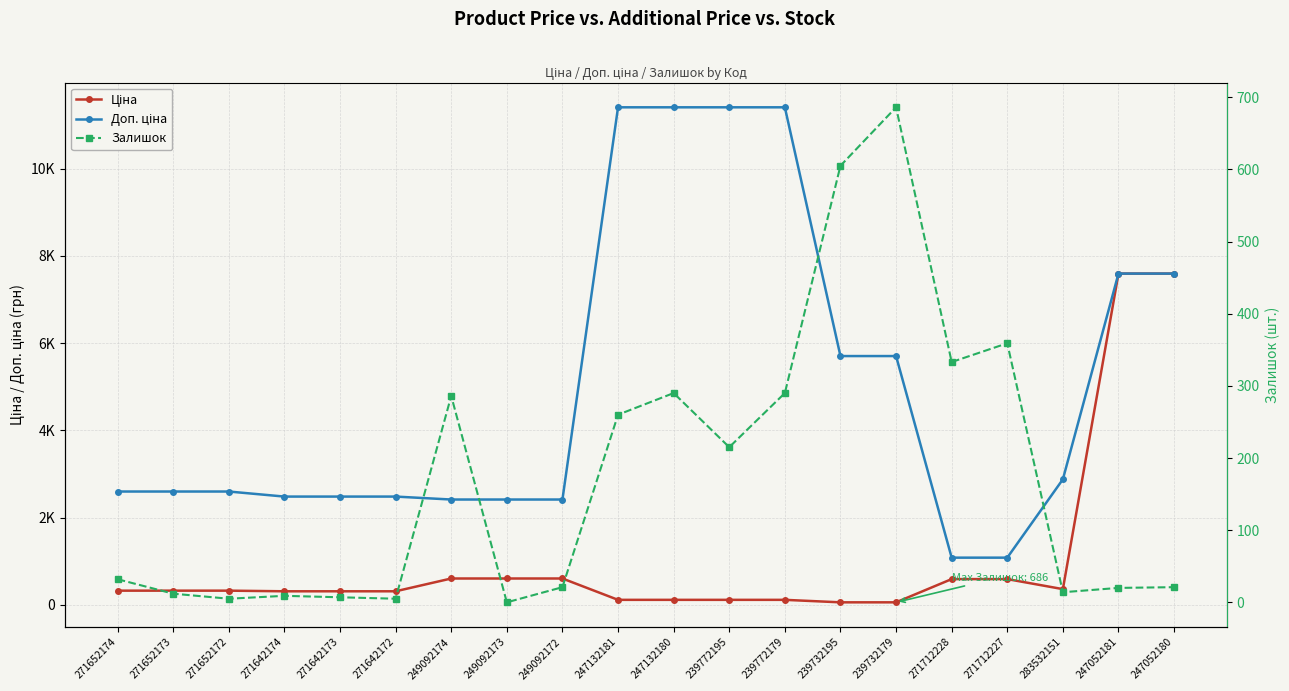

What is the lowest value of the Ціна series?

57.0